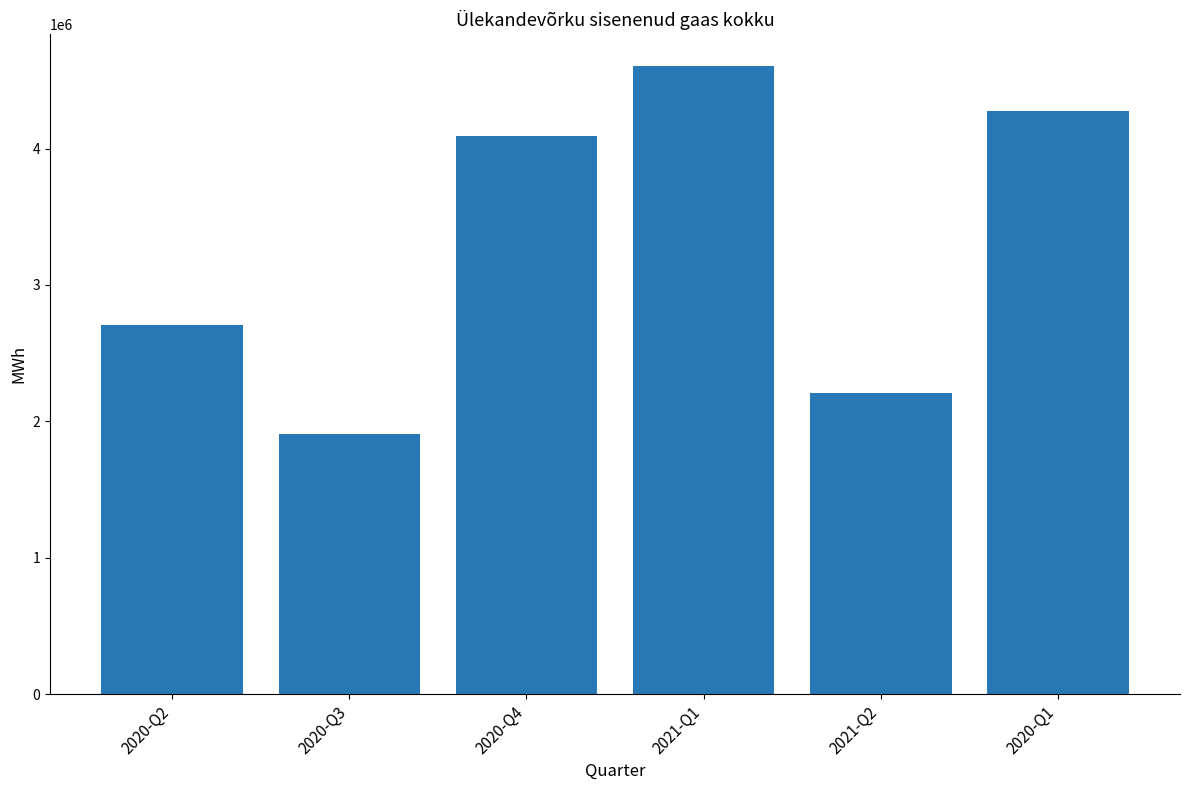

Is it true that the value at 2021-Q1 is 2108452.0?

False